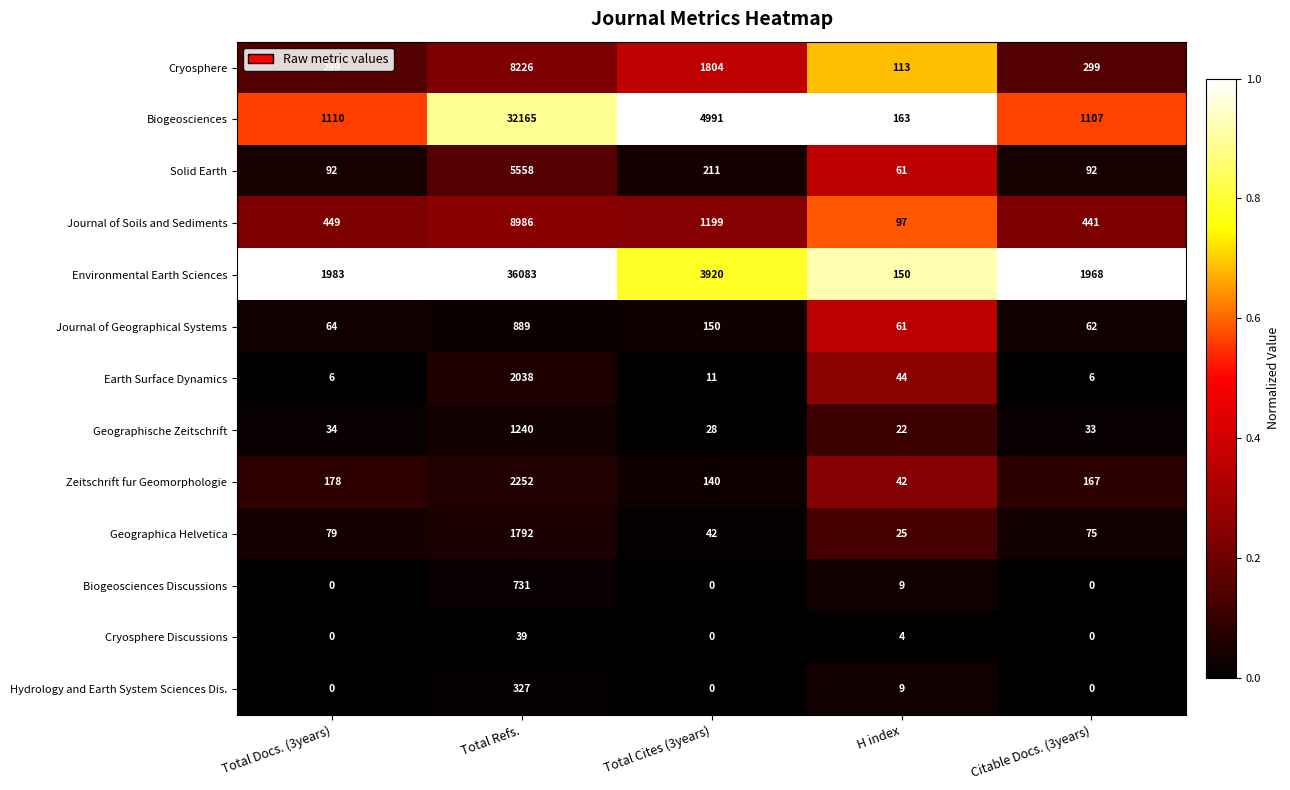

What is the total value across all series at Total Docs. (3years)?

4294